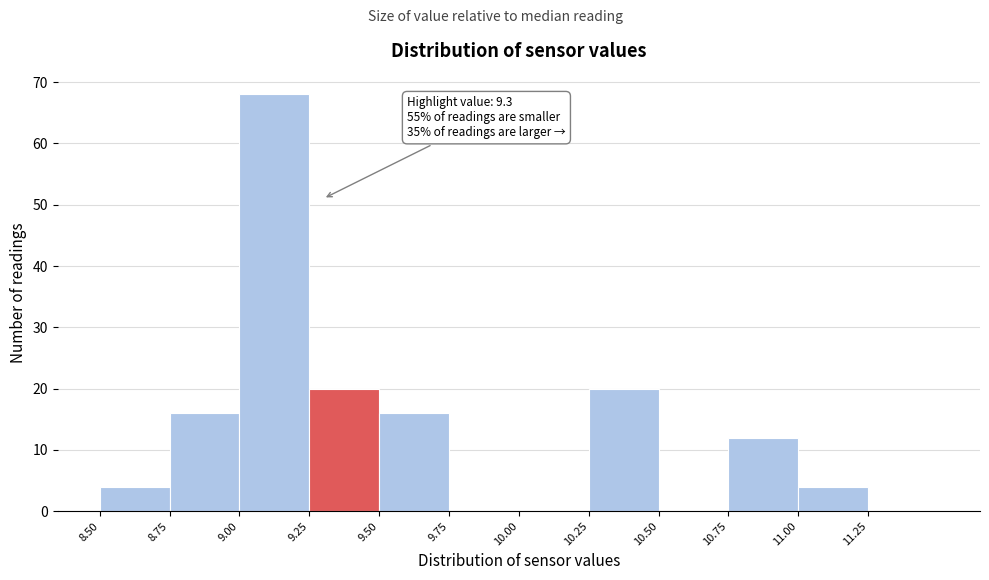

Over which range of the x-axis is the bar tallest?

9.00 to 9.25